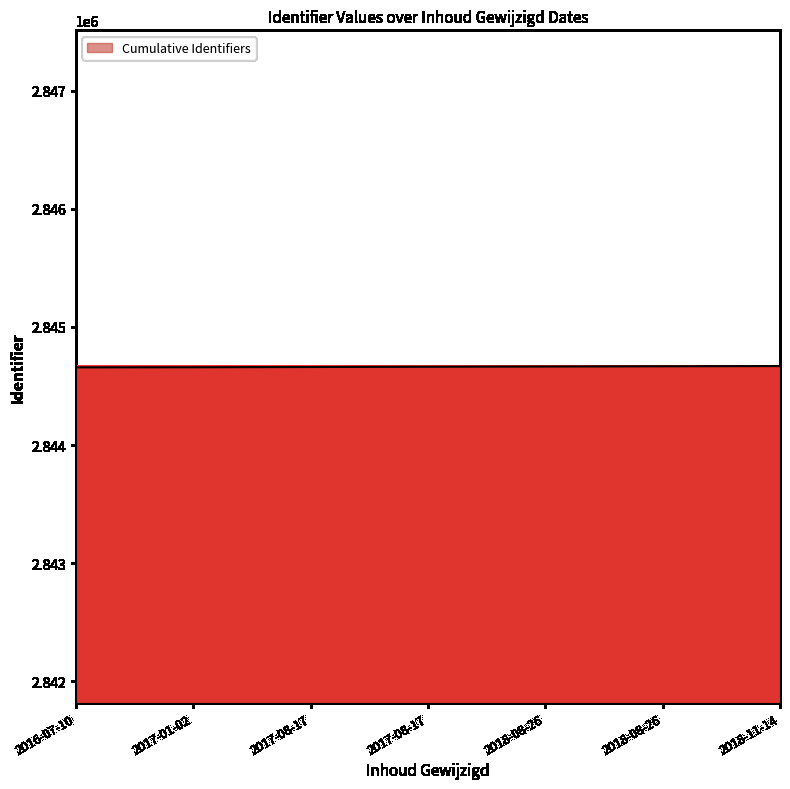

The chart shows a value of 2844669 at 2018-11-14. True or false?

True